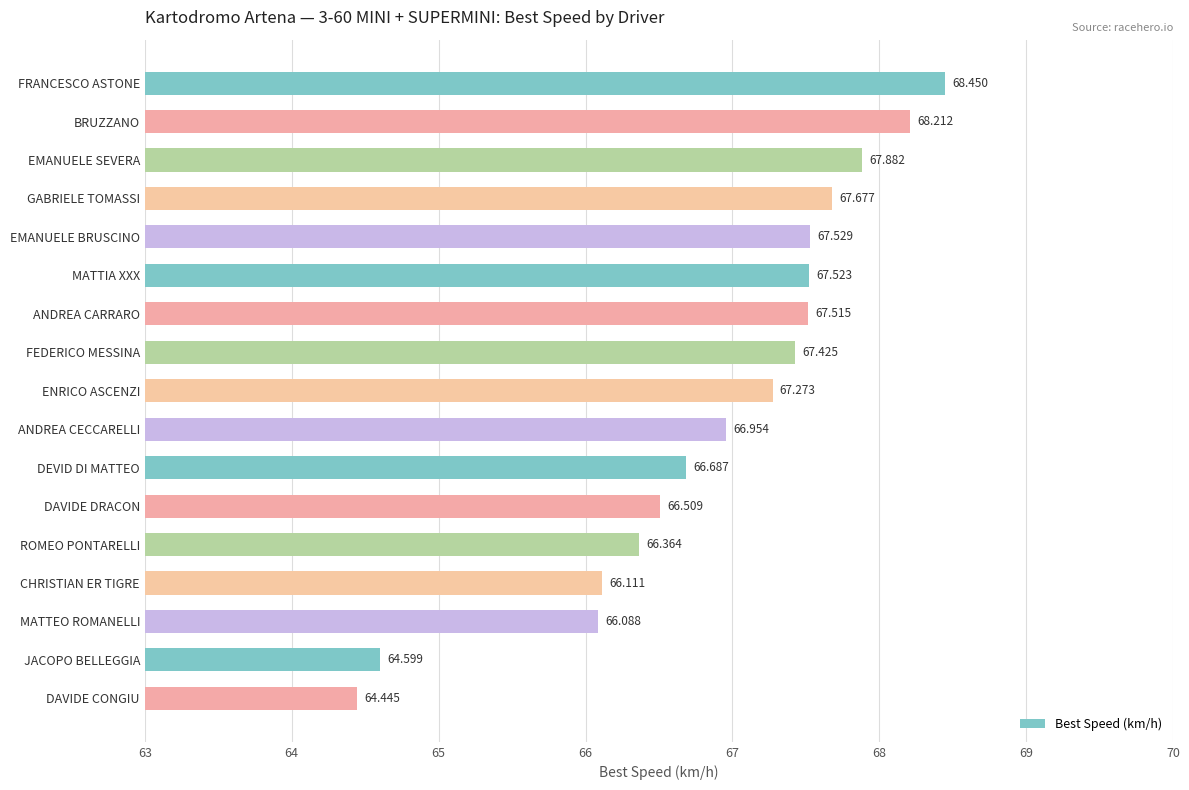

List the labels in order of value, largest first.

FRANCESCO ASTONE, BRUZZANO, EMANUELE SEVERA, GABRIELE TOMASSI, EMANUELE BRUSCINO, MATTIA XXX, ANDREA CARRARO, FEDERICO MESSINA, ENRICO ASCENZI, ANDREA CECCARELLI, DEVID DI MATTEO, DAVIDE DRACON, ROMEO PONTARELLI, CHRISTIAN ER TIGRE, MATTEO ROMANELLI, JACOPO BELLEGGIA, DAVIDE CONGIU